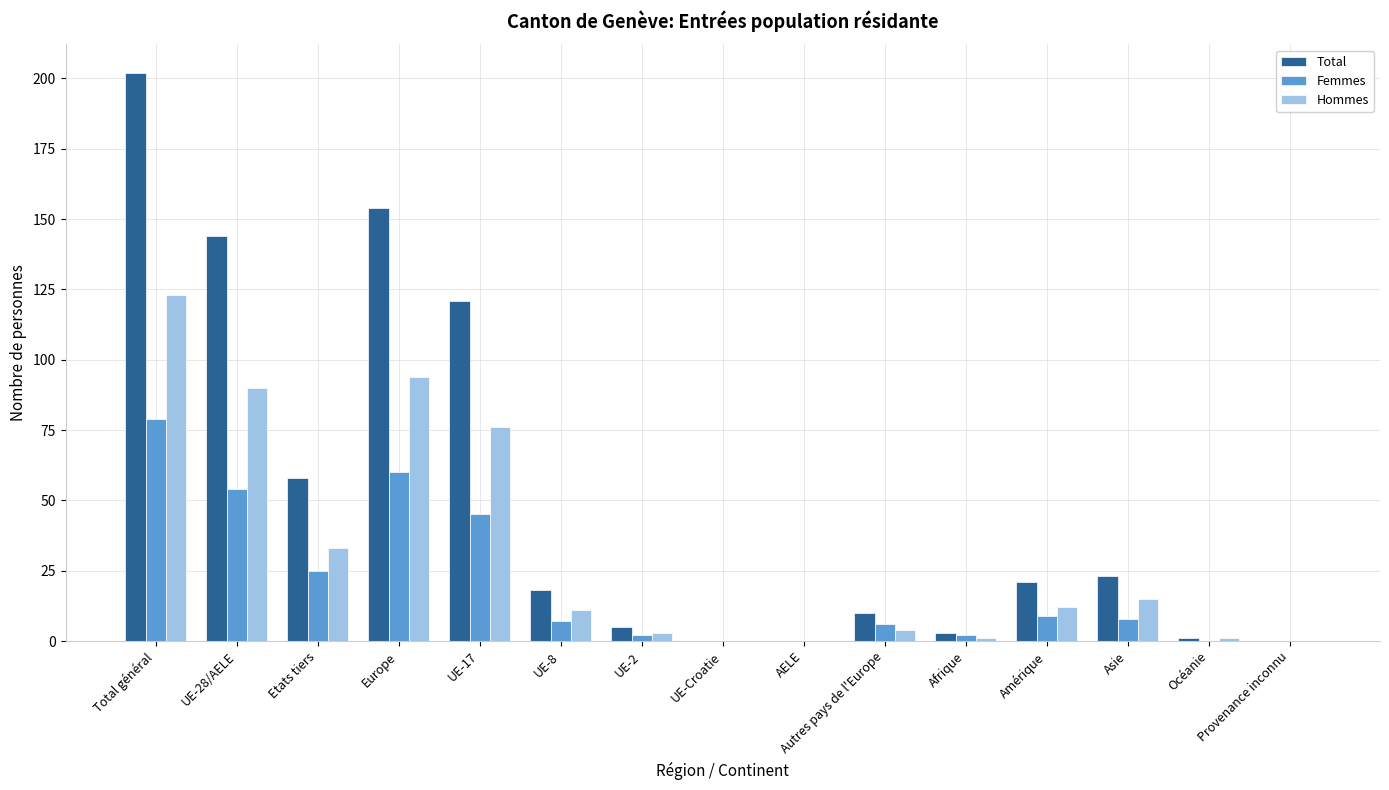

Which label corresponds to the largest value in the chart?

Total général